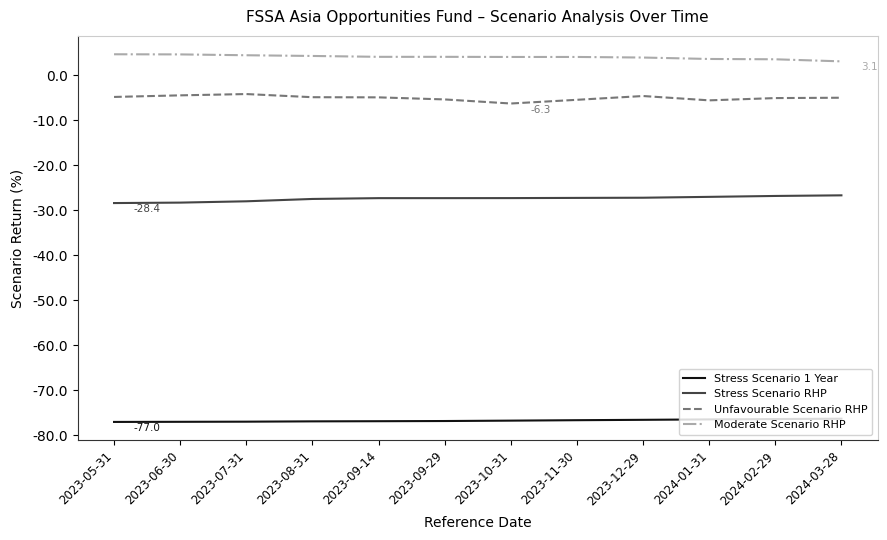

Is the value of Unfavourable Scenario RHP at 2023-11-30 greater than the value of Moderate Scenario RHP at 2023-09-14?

No